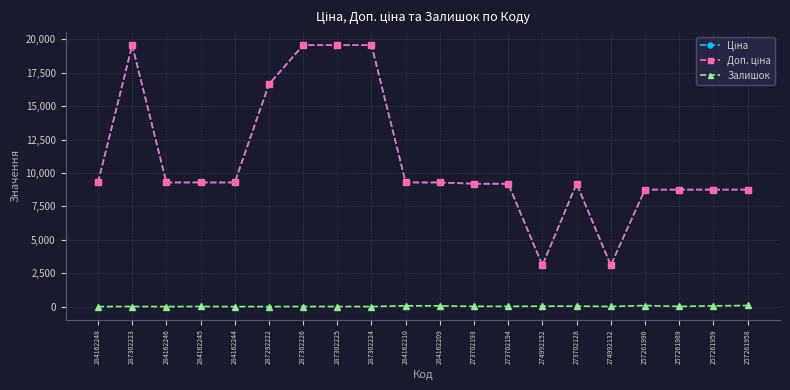

True or false: Залишок has more than 2 interior local peaks.

True